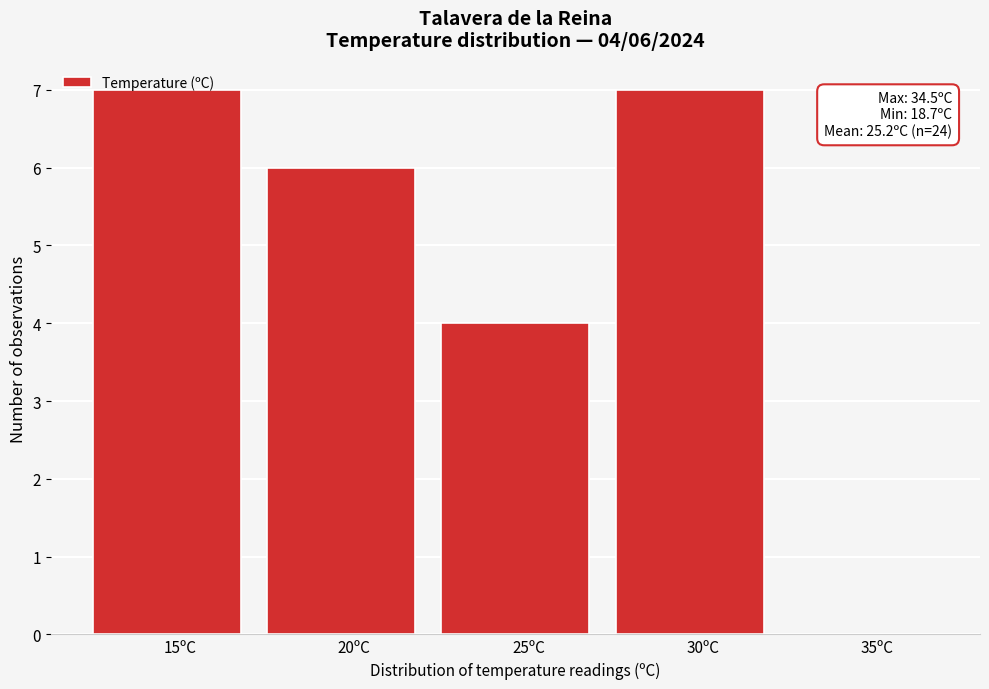

Where is the data nearest to the value 3?

25ºC